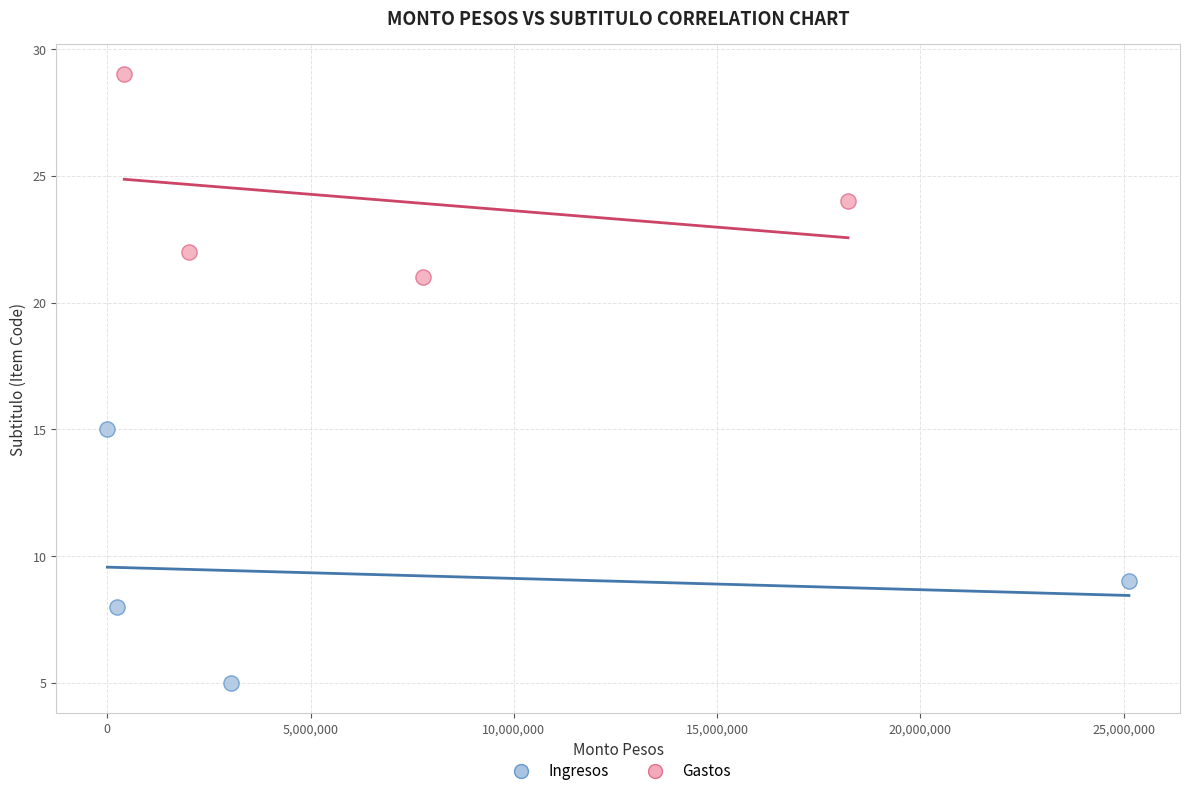

Which series contains the highest Y value?

Gastos